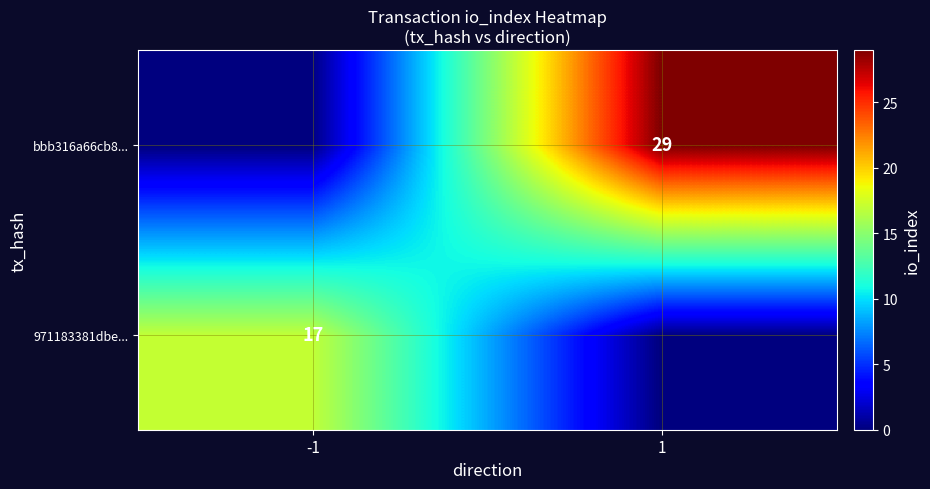

The bbb316a66cb8... series shows 6 at 1. True or false?

False